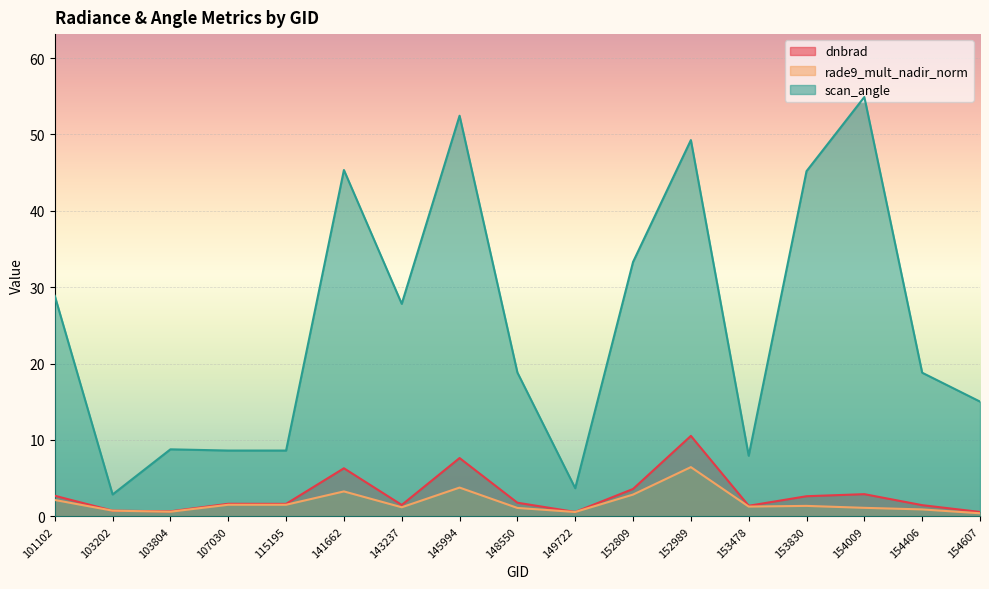

Which series has the largest total across all categories?

scan_angle